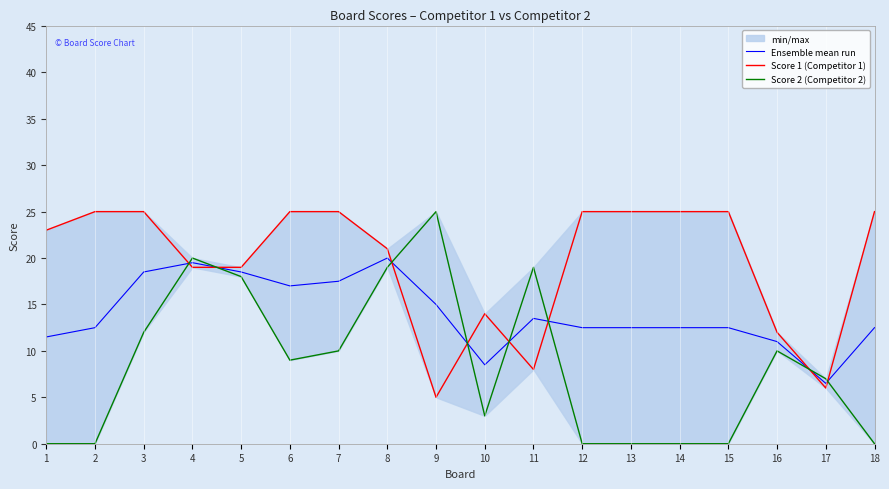

In Score 1 (Competitor 1), how many points are higher than both neighbors (excluding endpoints)?

1